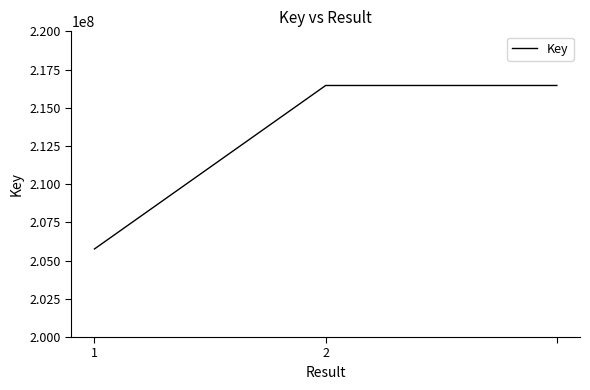

What is the greatest value displayed?

216457471